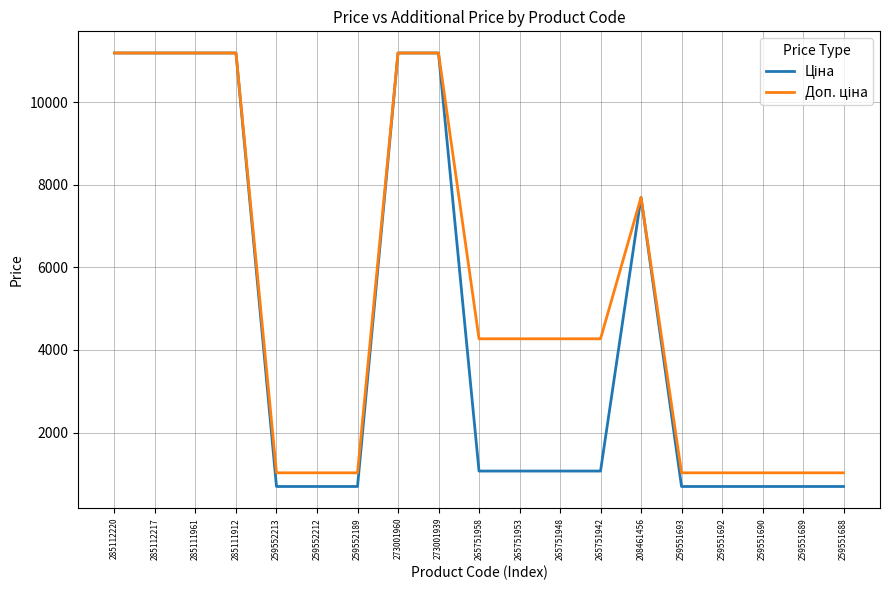

What is the total value across all series at 265751953?

5336.8